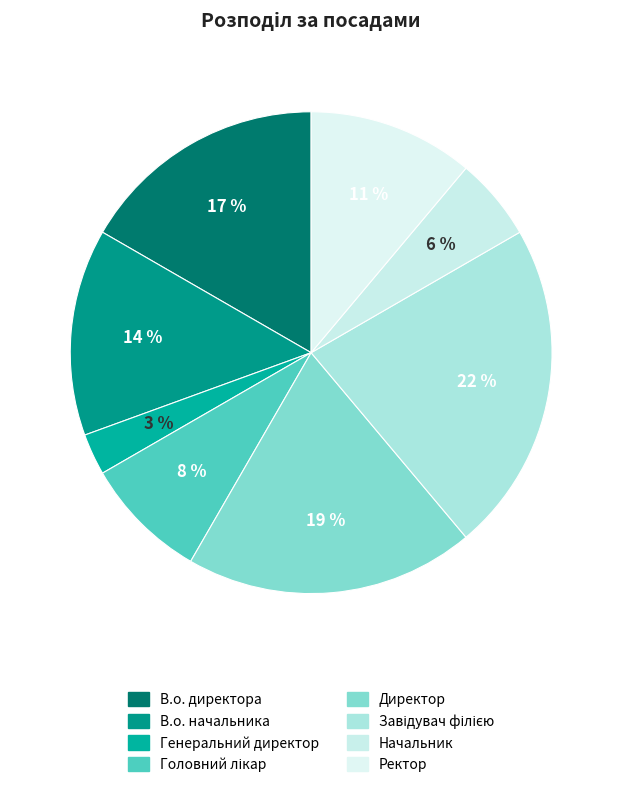

Count the number of slices in the pie.

8